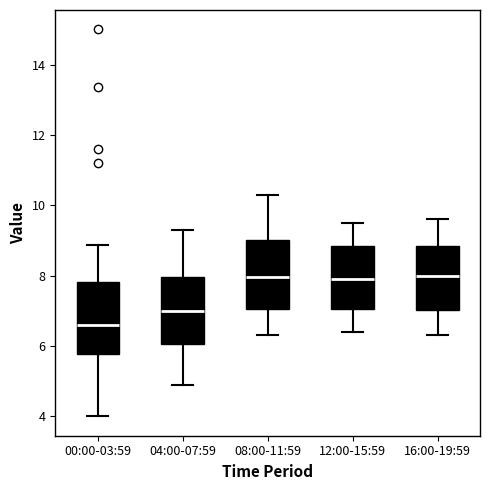

Reading left to right, transcribe this box plot: for each box, give where its median line is, the range the box spans, and where its two whiskers end, as read against the y-axis. The values are not printed on the chart, so give them approximately, as read against the axis.

00:00-03:59: median 6.6, box 5.8 to 7.8, whiskers 4.0 to 8.8
04:00-07:59: median 7.0, box 6.0 to 8.0, whiskers 5.0 to 9.4
08:00-11:59: median 8.0, box 7.0 to 9.0, whiskers 6.4 to 10.4
12:00-15:59: median 8.0, box 7.0 to 8.8, whiskers 6.4 to 9.6
16:00-19:59: median 8.0, box 7.0 to 8.8, whiskers 6.4 to 9.6